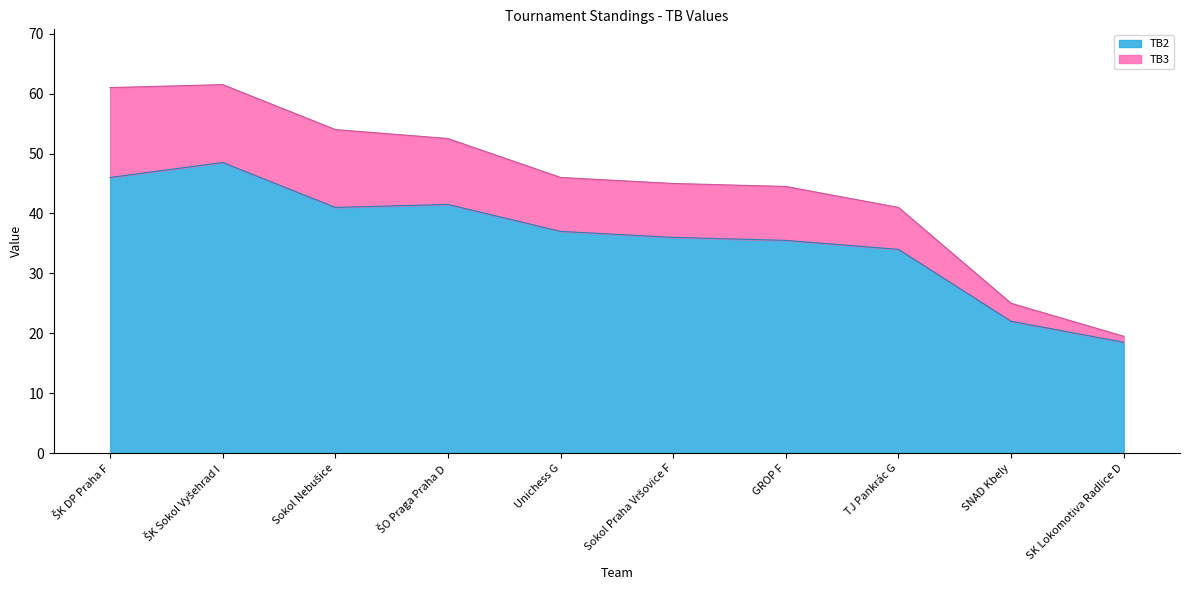

Between Unichess G and GROP F, which is larger?

Unichess G